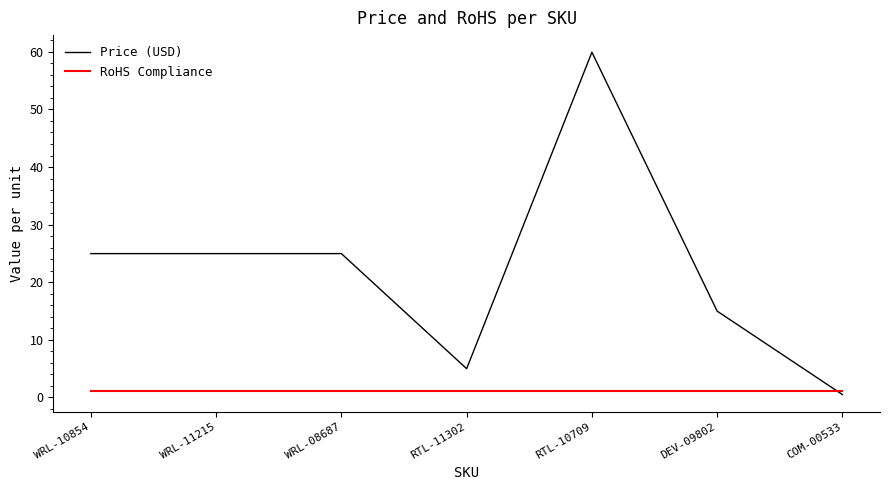

The value of RoHS Compliance at WRL-10854 is 1.0. True or false?

True